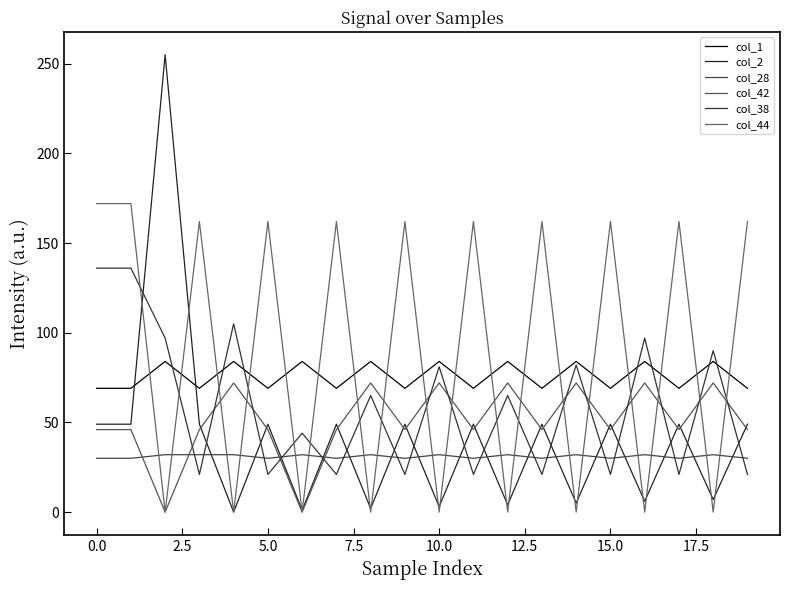

What is the difference between the maximum and minimum values in the col_2 series?

255